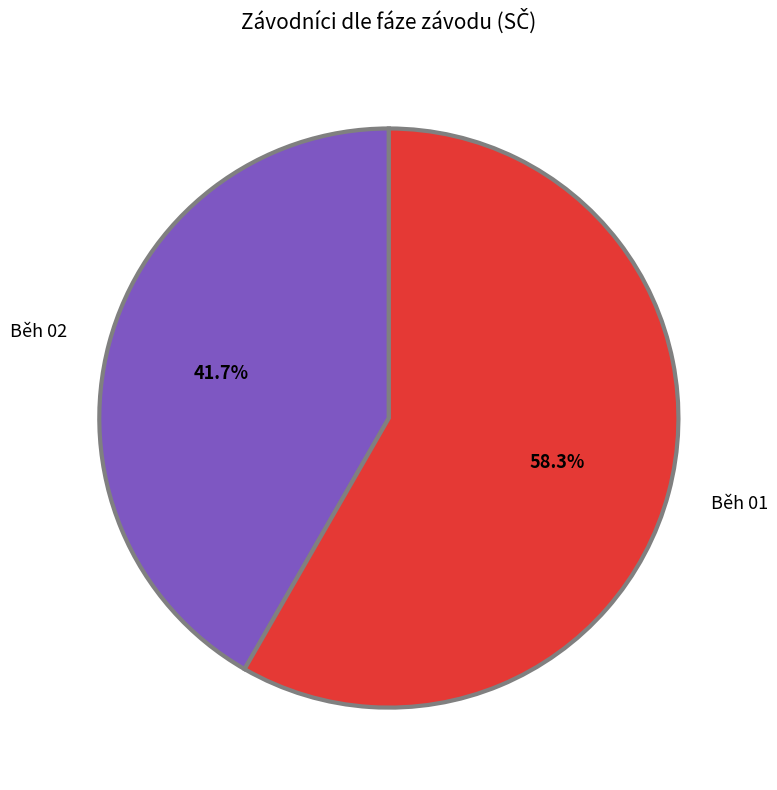

To the nearest percent, what is the difference between the largest and smallest slice percentages?

17%